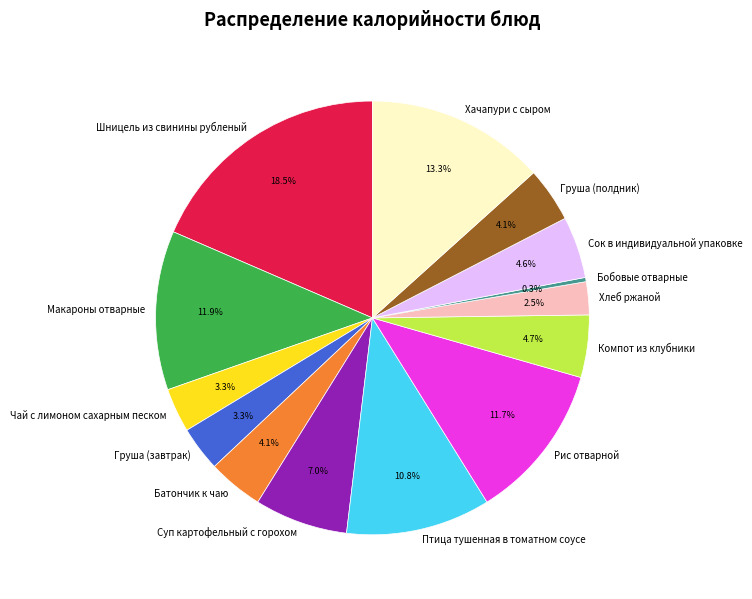

Combined, what portion of the pie is Рис отварной and Хлеб ржаной?

14.2%